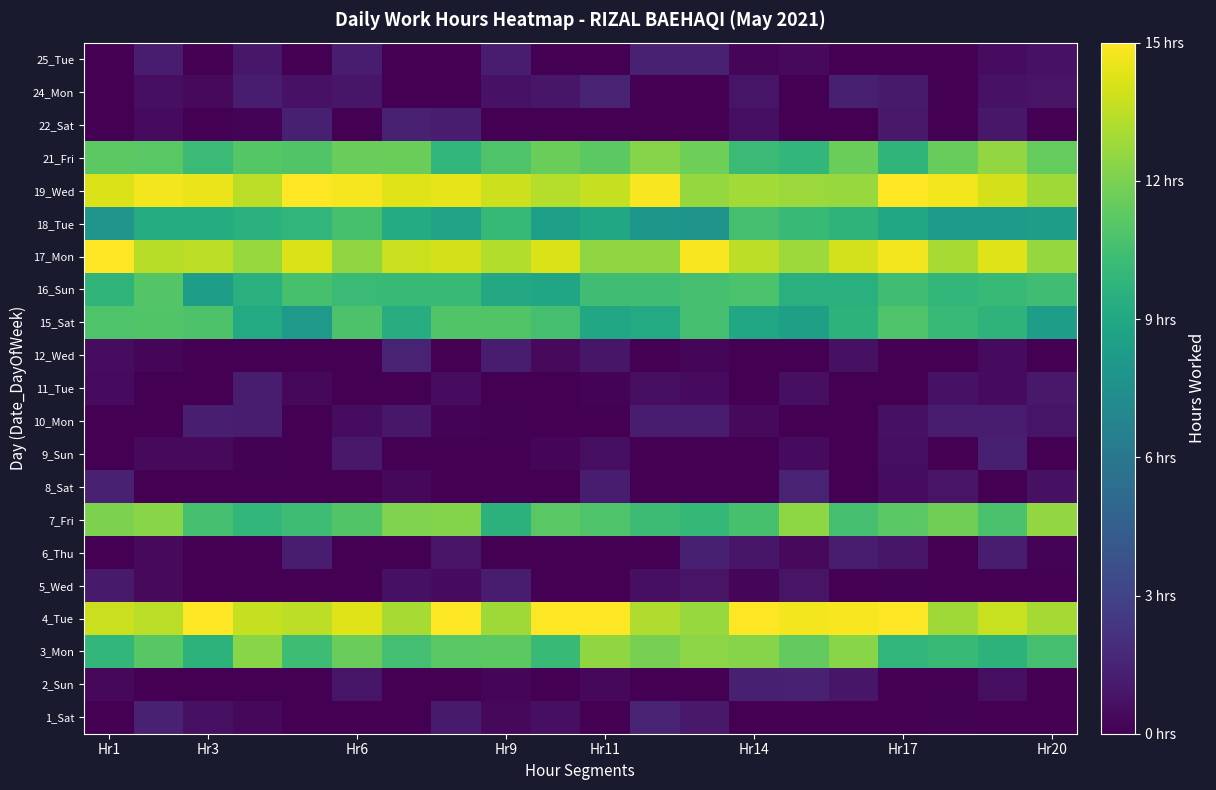

Which category has the highest value across all series?

Hr3